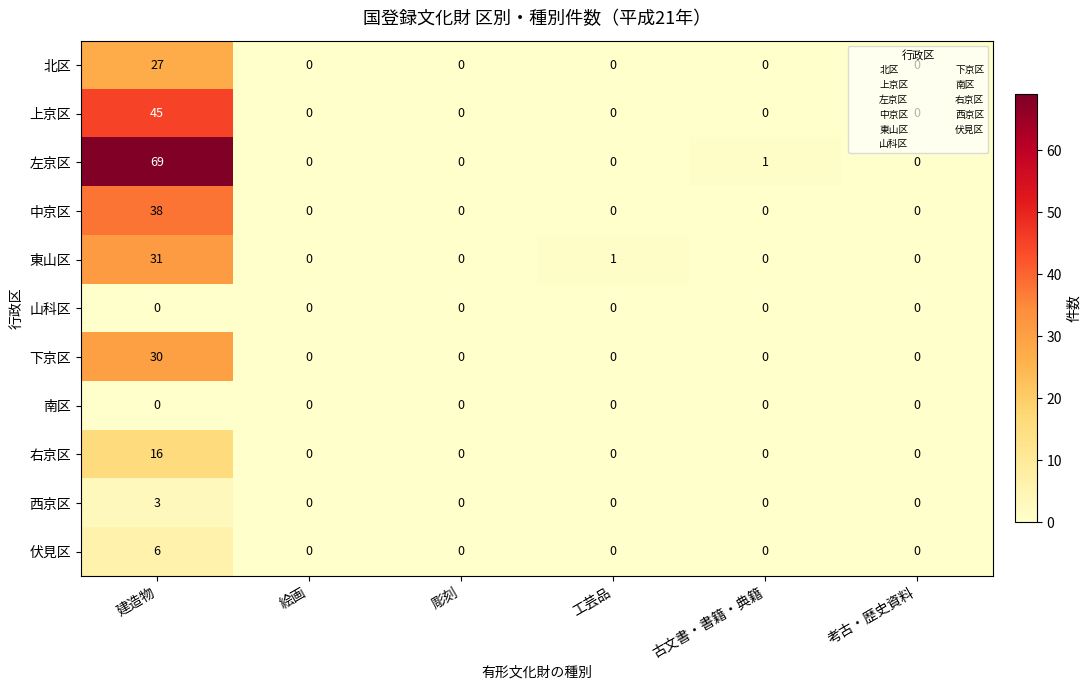

What is the maximum value shown in the chart?

69